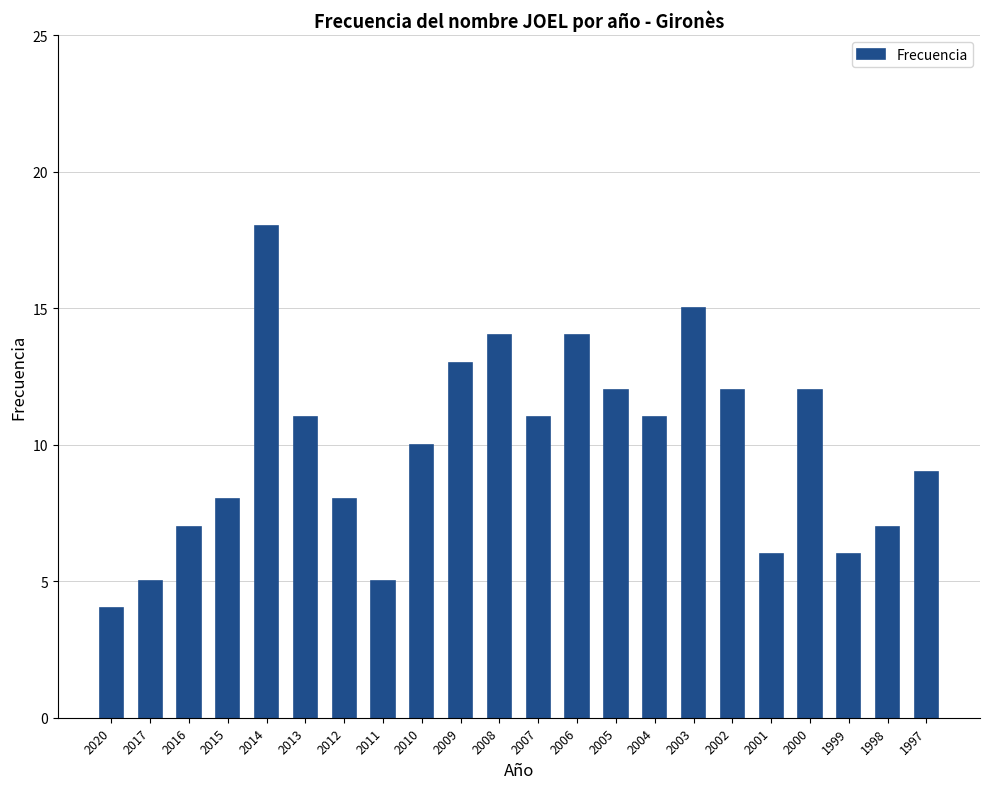

Reading left to right, extract all data points from this chart.

4	5	7	8	18	11	8	5	10	13	14	11	14	12	11	15	12	6	12	6	7	9